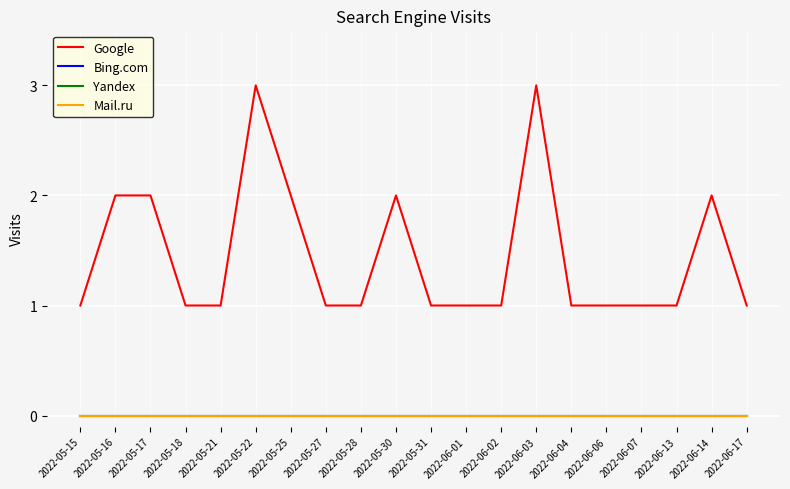

Does the chart display data point markers on the line(s)?

No